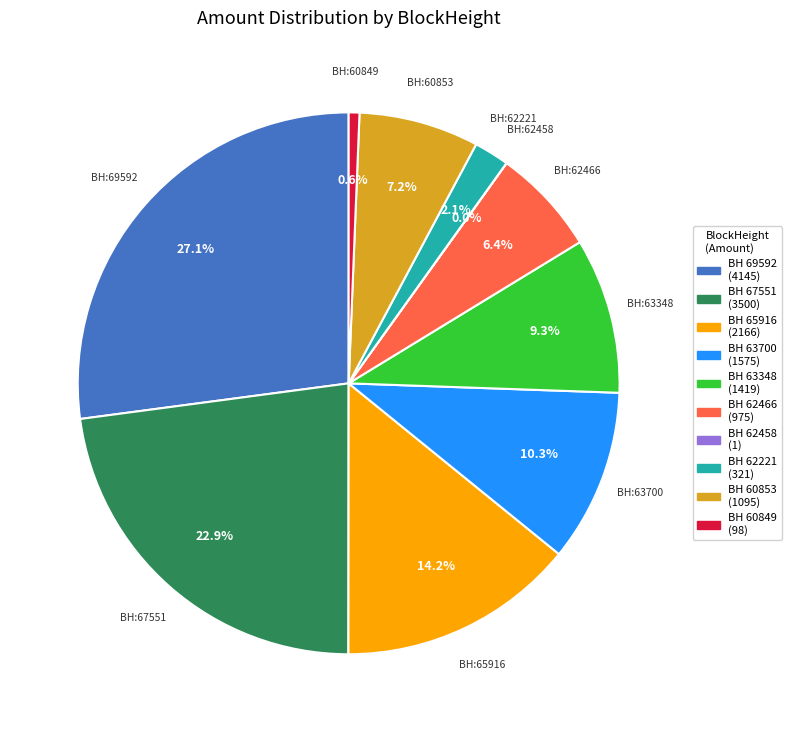

Is there a majority slice in this chart?

No